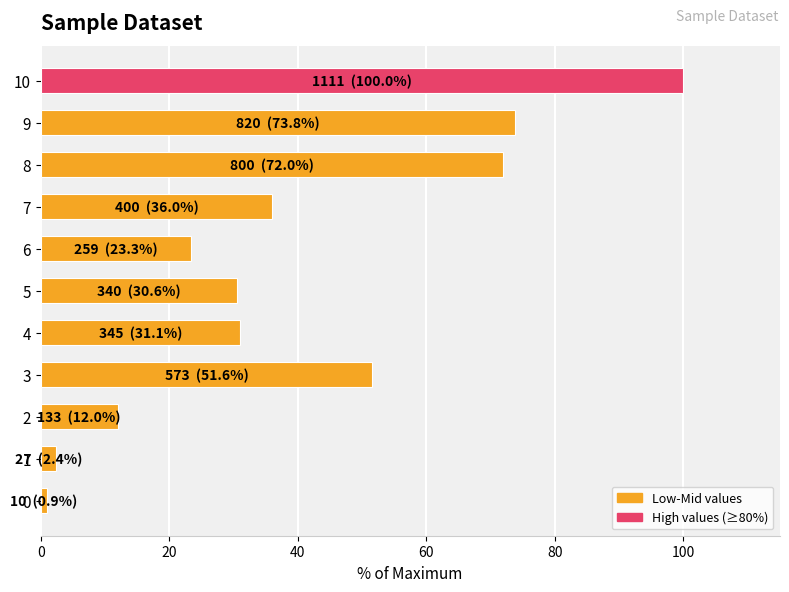

Read the value at 7.

36.0